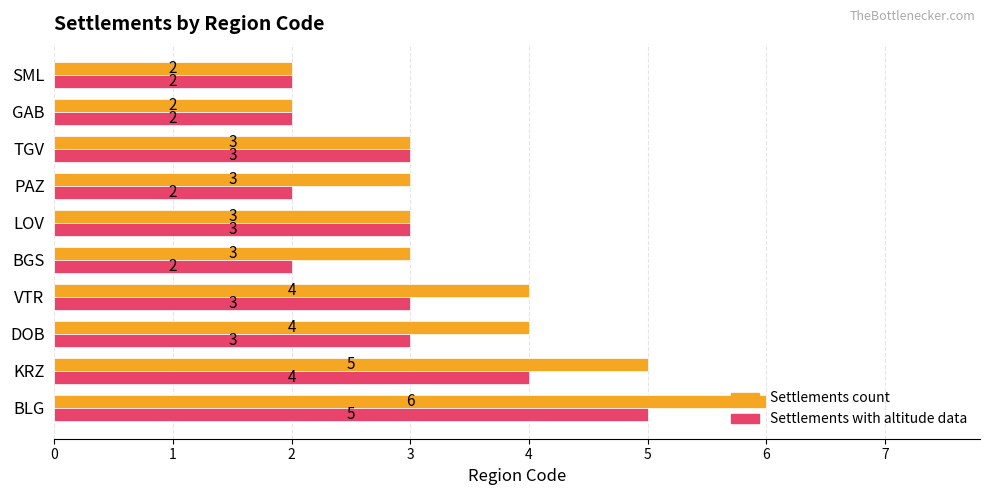

At which category does the chart reach its peak across all series?

BLG